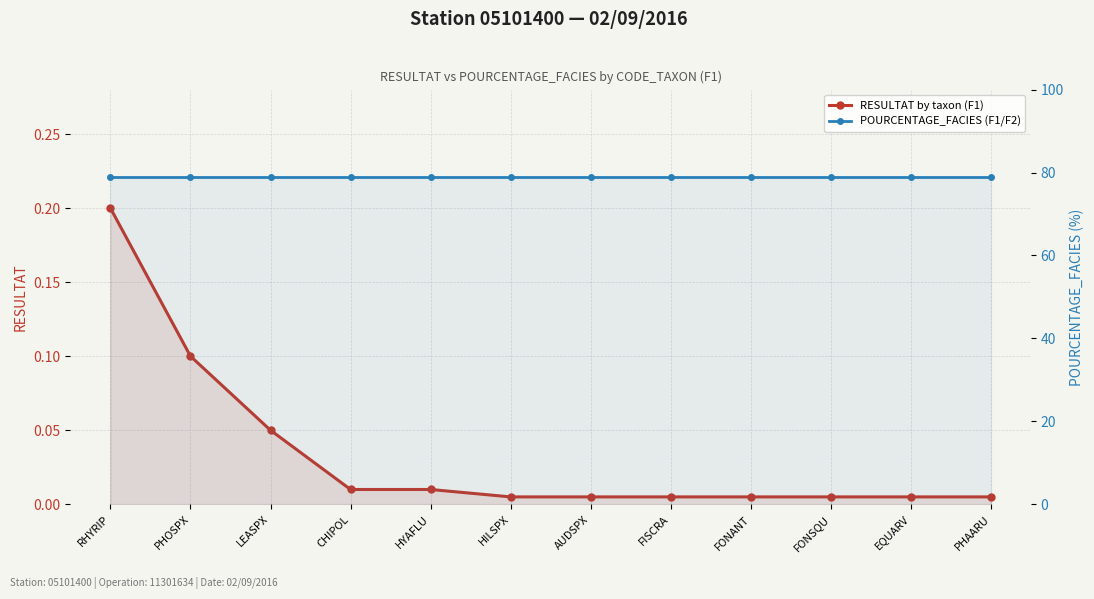

What is the difference between the highest and lowest values at PHAARU?

79.0